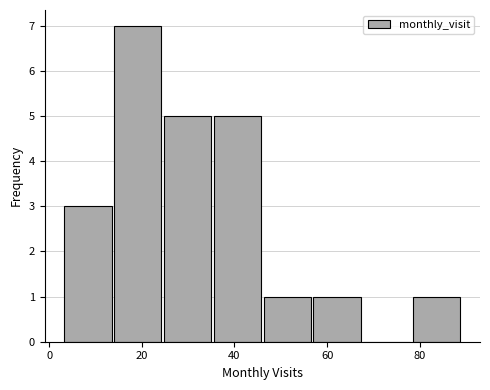

How tall is the bar that spans 56 to 68 on the x-axis? Neither the bar edges nor the heights are printed on the chart, so give them approximately, as read against the axes.

1